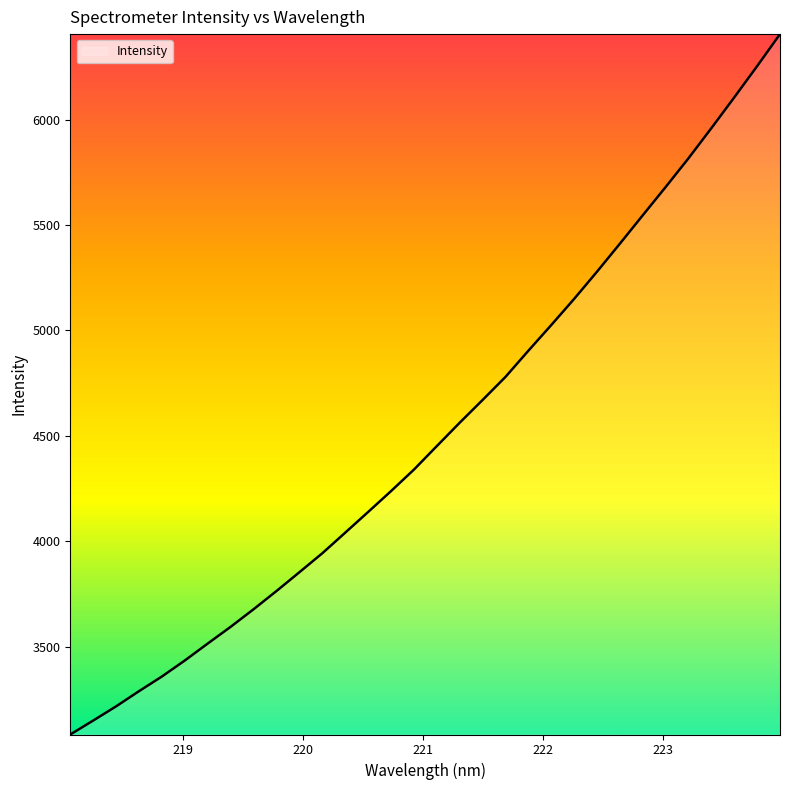

What is the minimum value shown in the chart?

3084.0